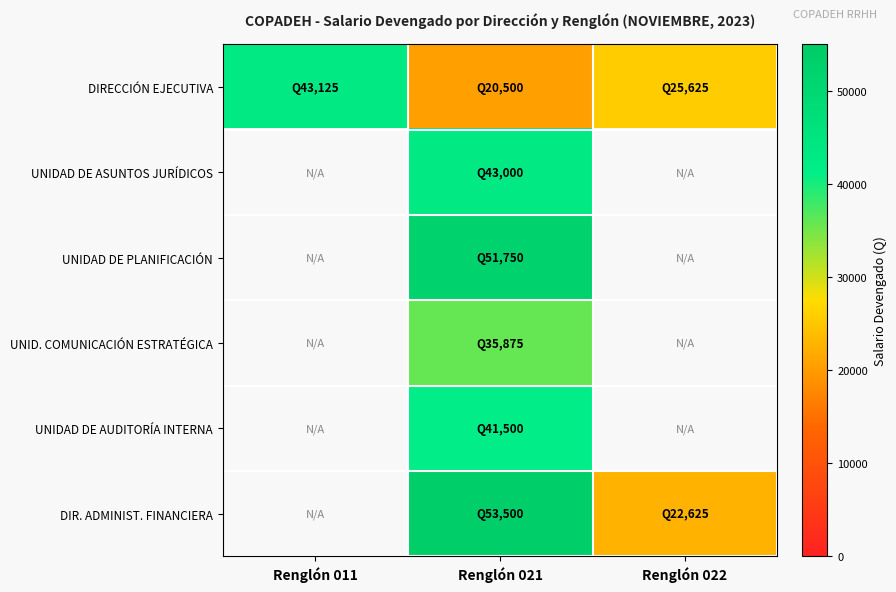

Is the value of DIR. ADMINIST. FINANCIERA at Renglón 021 greater than the value of UNIDAD DE PLANIFICACIÓN at Renglón 022?

No